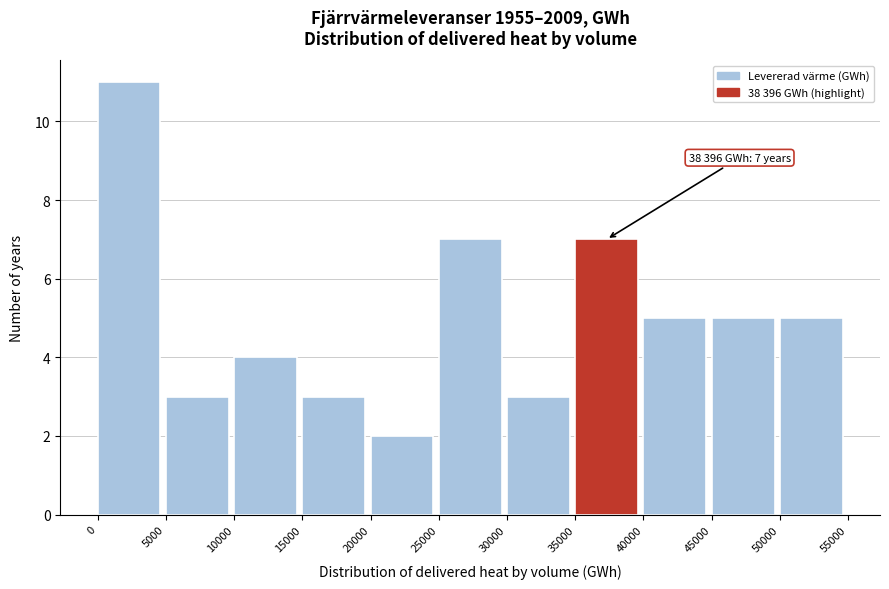

Which range on the x-axis has the tallest bar?

0 to 5000